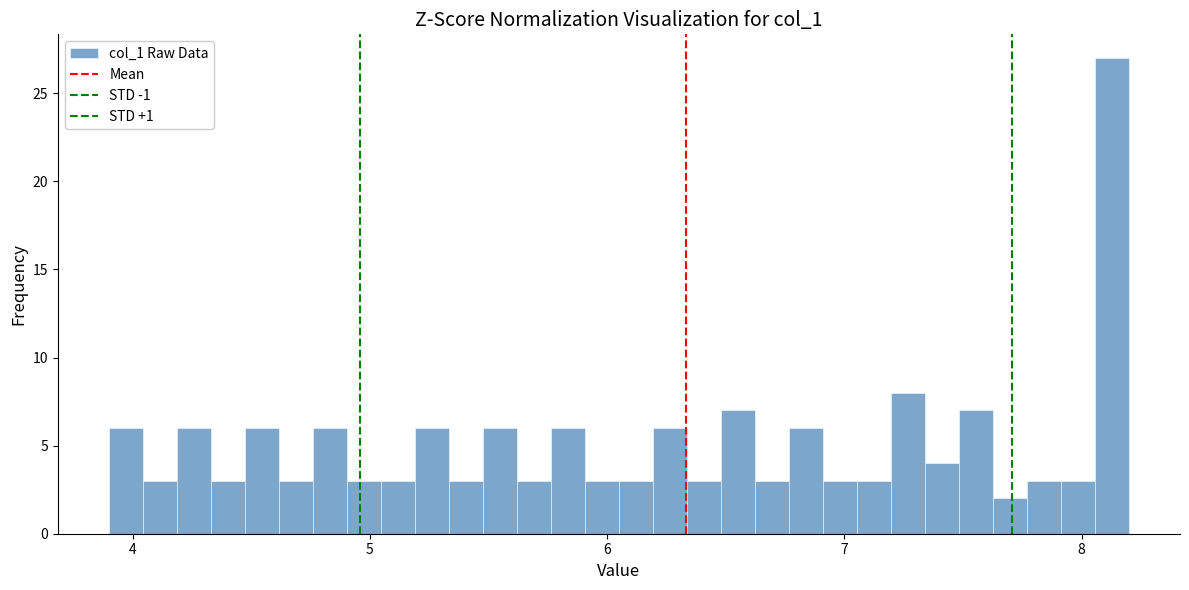

Around what value on the x-axis is the tallest bar? Give the approximate position of its centre, as read against the axis.

8.1